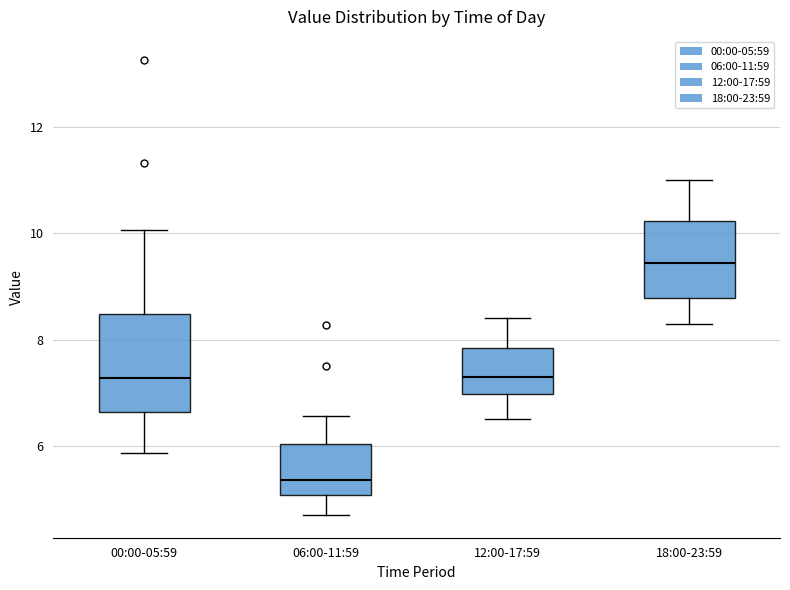

Which box is the tallest, from its lower edge to its upper edge?

00:00-05:59